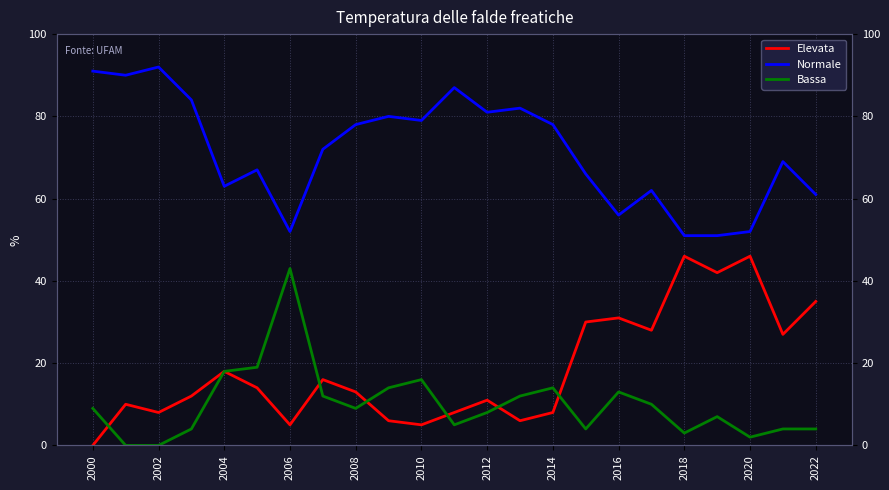

At which category is the sum across all series the highest?

2000